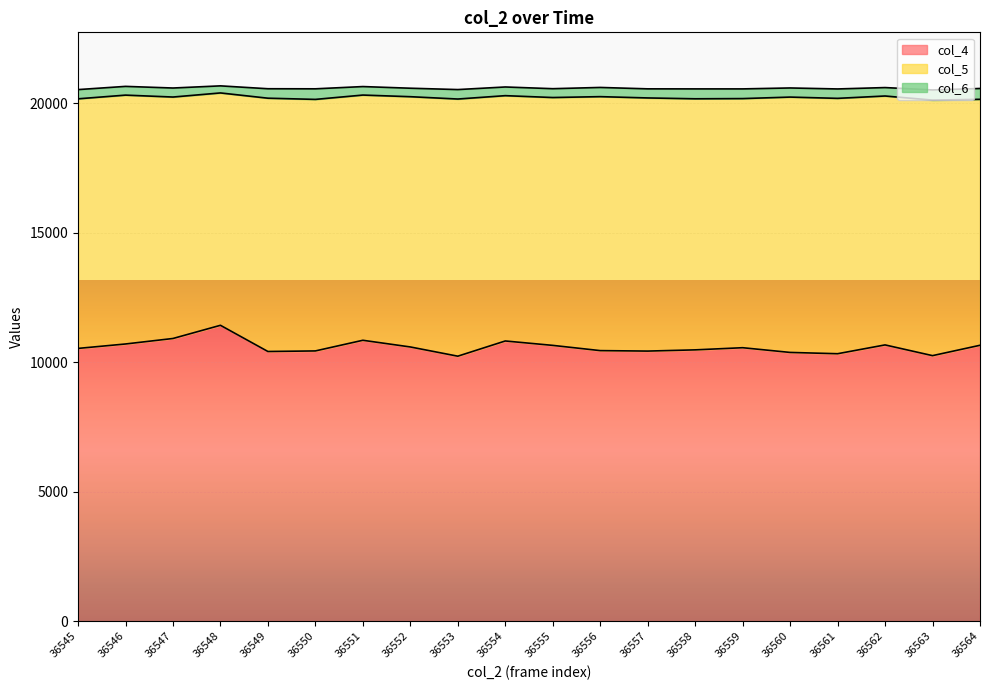

True or false: col_5 and col_6 intersect in this chart.

False